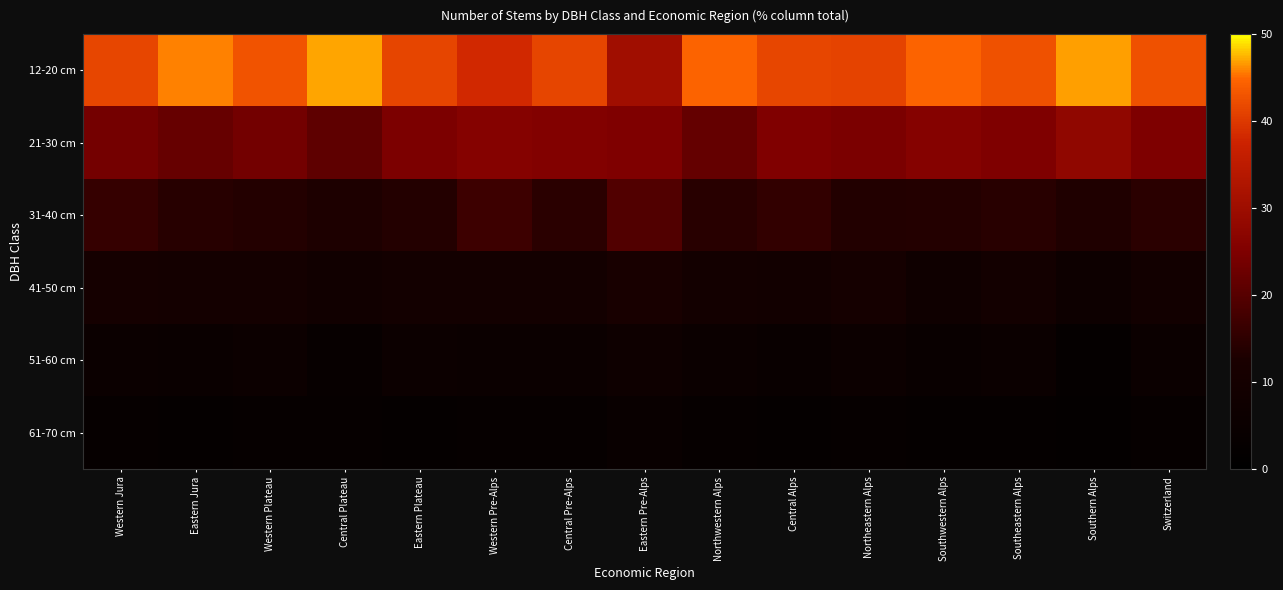

Reading left to right, what are all the values shown in this chart?

12-20 cm: Western Jura=41.5	Eastern Jura=45.8	Western Plateau=42.9	Central Plateau=47.0	Eastern Plateau=41.3	Western Pre-Alps=38.1	Central Pre-Alps=41.3	Eastern Pre-Alps=30.3	Northwestern Alps=44.7	Central Alps=41.6	Northeastern Alps=41.1	Southwestern Alps=44.6	Southeastern Alps=42.6	Southern Alps=46.8	Switzerland=42.6
21-30 cm: Western Jura=23.7	Eastern Jura=22.0	Western Plateau=23.5	Central Plateau=20.9	Eastern Plateau=24.7	Western Pre-Alps=26.1	Central Pre-Alps=25.4	Eastern Pre-Alps=25.1	Northwestern Alps=21.8	Central Alps=25.3	Northeastern Alps=24.6	Southwestern Alps=26.1	Southeastern Alps=25.0	Southern Alps=27.9	Switzerland=24.9
31-40 cm: Western Jura=15.9	Eastern Jura=14.2	Western Plateau=13.7	Central Plateau=13.0	Eastern Plateau=13.8	Western Pre-Alps=16.8	Central Pre-Alps=14.5	Eastern Pre-Alps=19.5	Northwestern Alps=14.3	Central Alps=15.5	Northeastern Alps=13.6	Southwestern Alps=13.7	Southeastern Alps=14.3	Southern Alps=13.1	Switzerland=14.6
41-50 cm: Western Jura=10.5	Eastern Jura=10.0	Western Plateau=9.8	Central Plateau=8.4	Eastern Plateau=9.4	Western Pre-Alps=9.3	Central Pre-Alps=9.3	Eastern Pre-Alps=11.7	Northwestern Alps=9.6	Central Alps=9.1	Northeastern Alps=10.2	Southwestern Alps=7.8	Southeastern Alps=9.3	Southern Alps=6.3	Switzerland=9.0
51-60 cm: Western Jura=5.3	Eastern Jura=4.9	Western Plateau=6.2	Central Plateau=3.6	Eastern Plateau=6.1	Western Pre-Alps=5.8	Central Pre-Alps=5.8	Eastern Pre-Alps=7.2	Northwestern Alps=5.3	Central Alps=4.5	Northeastern Alps=6.0	Southwestern Alps=4.5	Southeastern Alps=5.8	Southern Alps=2.6	Switzerland=5.3
61-70 cm: Western Jura=3.0	Eastern Jura=2.8	Western Plateau=3.1	Central Plateau=3.5	Eastern Plateau=2.9	Western Pre-Alps=3.2	Central Pre-Alps=3.4	Eastern Pre-Alps=4.5	Northwestern Alps=3.1	Central Alps=2.9	Northeastern Alps=3.1	Southwestern Alps=2.6	Southeastern Alps=2.9	Southern Alps=2.0	Switzerland=3.0